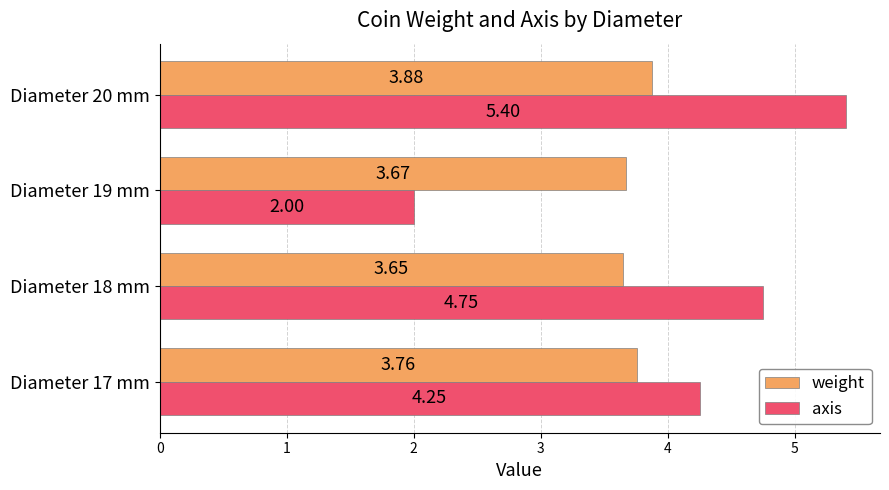

At Diameter 20 mm, list the series in order from largest to smallest.

axis, weight